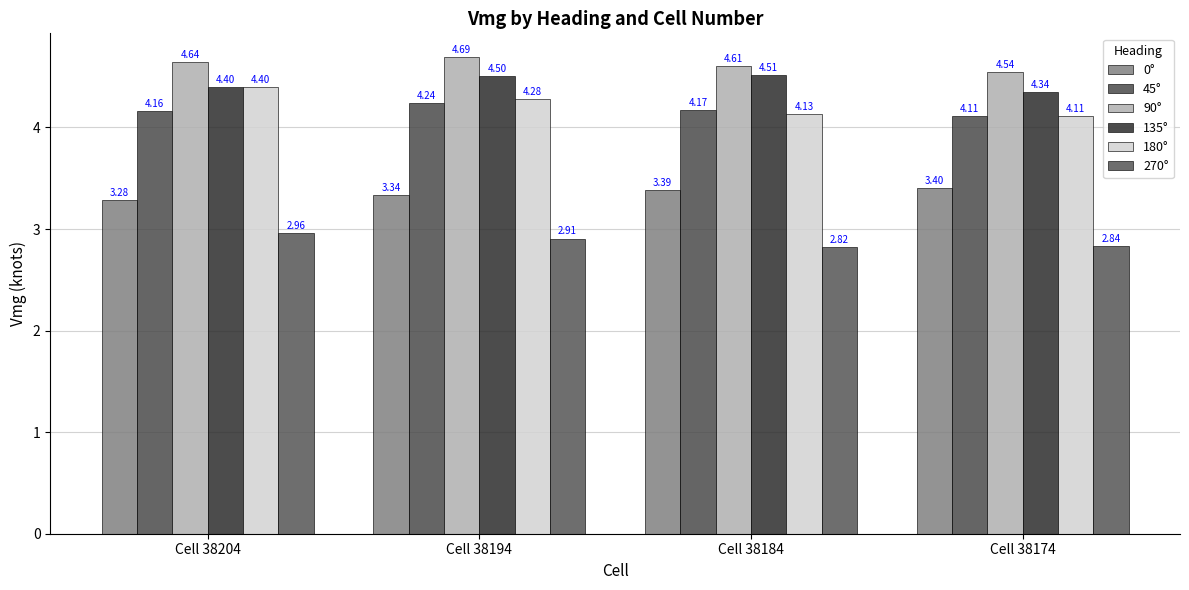

How many bars are there in total?

24